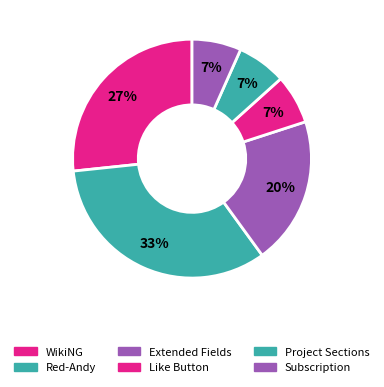

Does Like Button account for over 50% of the chart?

No